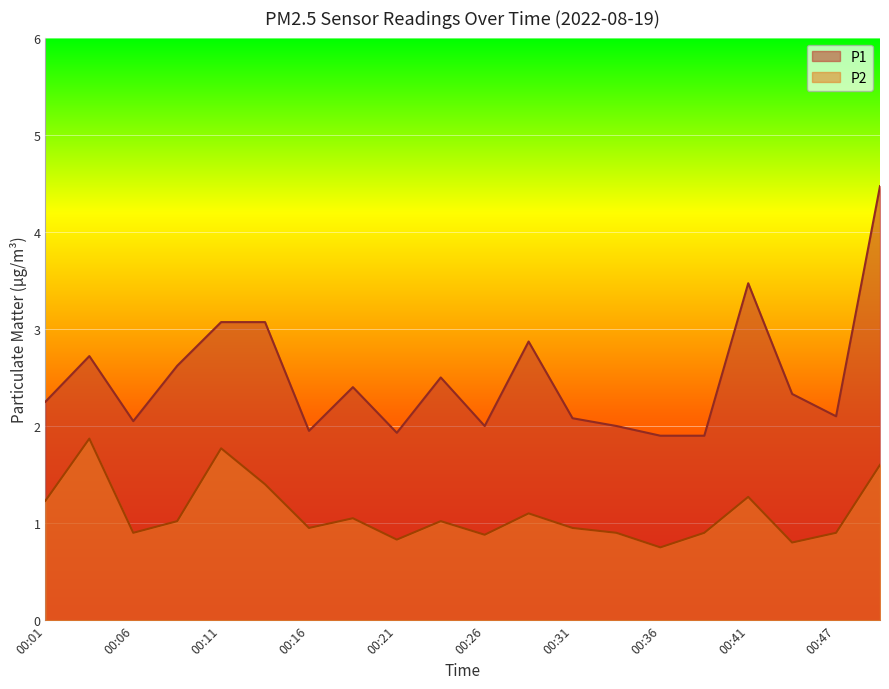

Reading left to right, extract all data points from this chart.

P1: 2.2	2.7	2.0	2.6	3.1	3.1	1.9	2.4	1.9	2.5	2.0	2.9	2.1	2.0	1.9	1.9	3.5	2.3	2.1	4.5
P2: 1.2	1.9	0.9	1.0	1.8	1.4	0.9	1.1	0.8	1.0	0.9	1.1	0.9	0.9	0.8	0.9	1.3	0.8	0.9	1.6